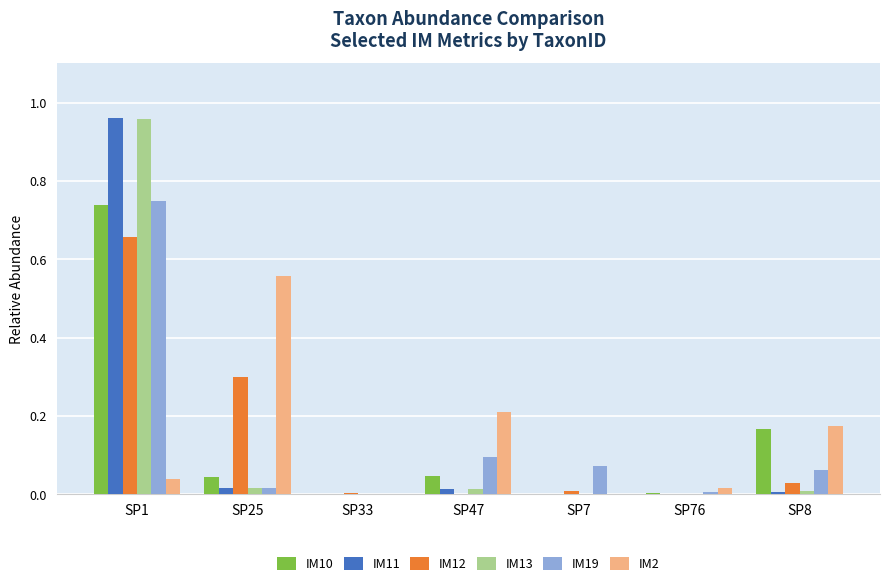

Between SP33 and SP47, which series saw the biggest shift?

IM2